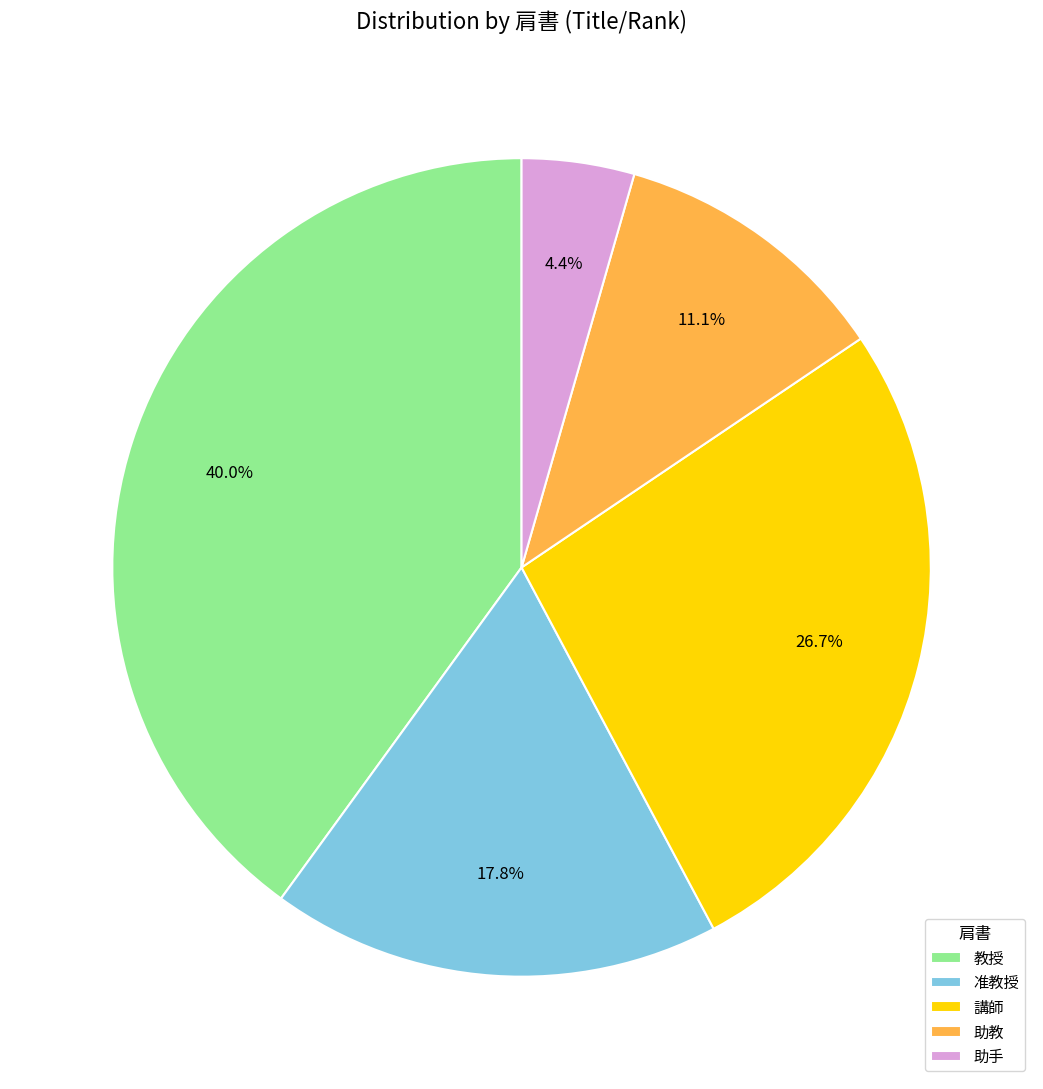

Is the sum of 准教授 and 講師 greater than half?

No